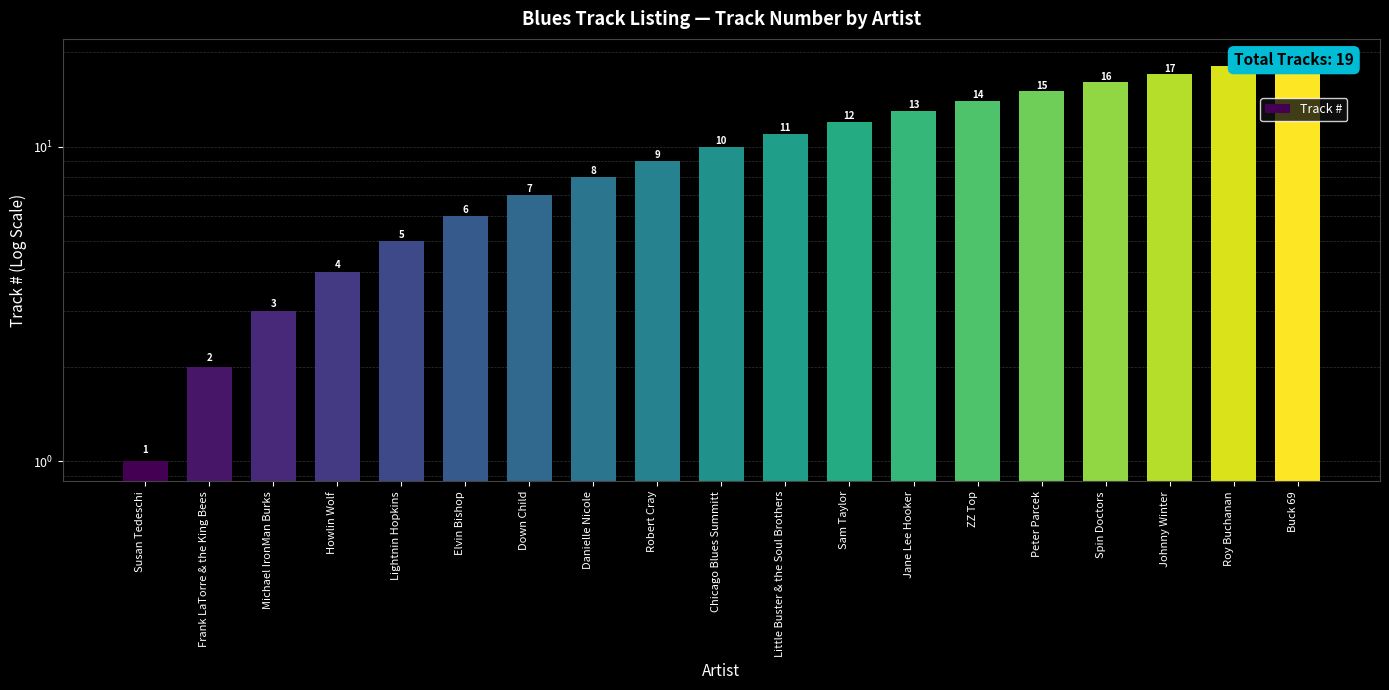

What is the label of the 1st bar from the left?

Susan Tedeschi